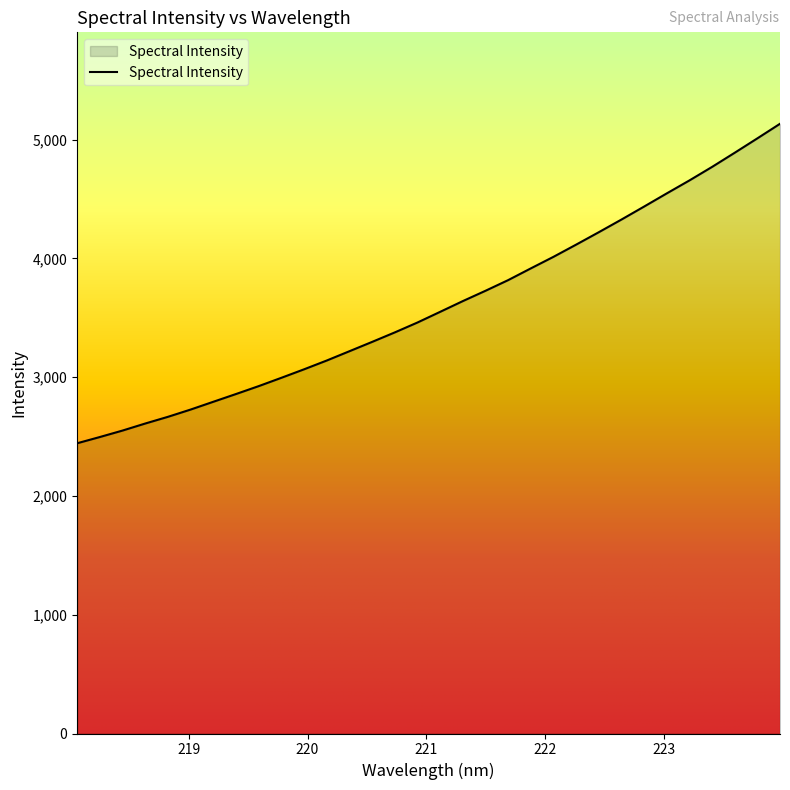

What is the minimum value shown in the chart?

2444.0